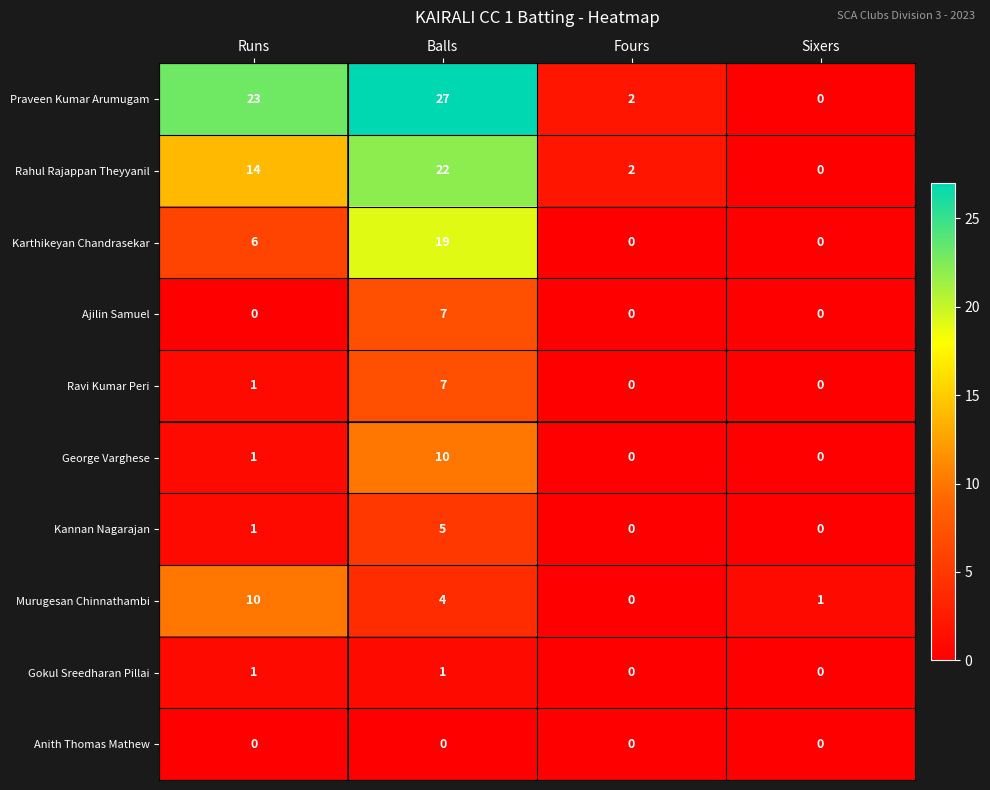

What is the maximum value shown in the chart?

27